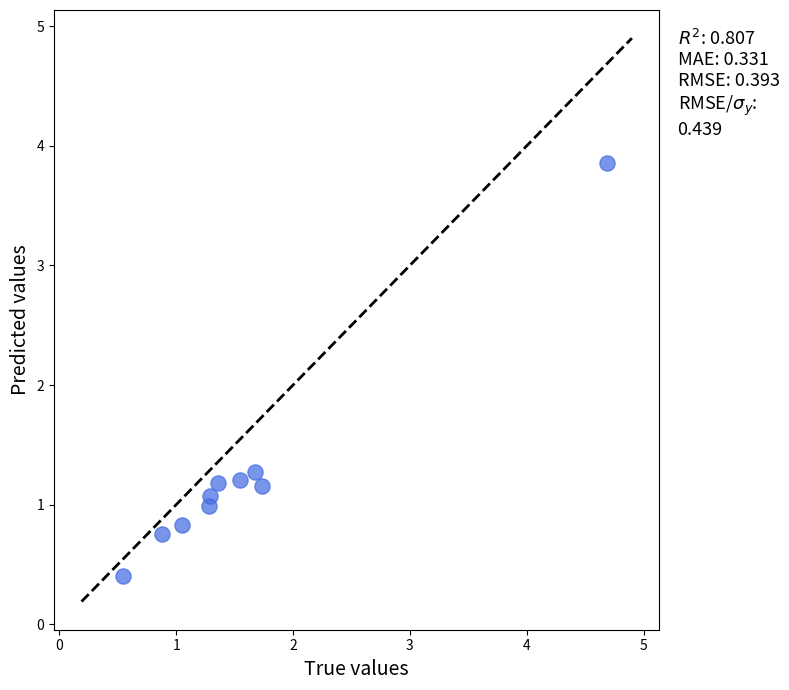

What Y value in the scatter plot is closest to 2?

1.3